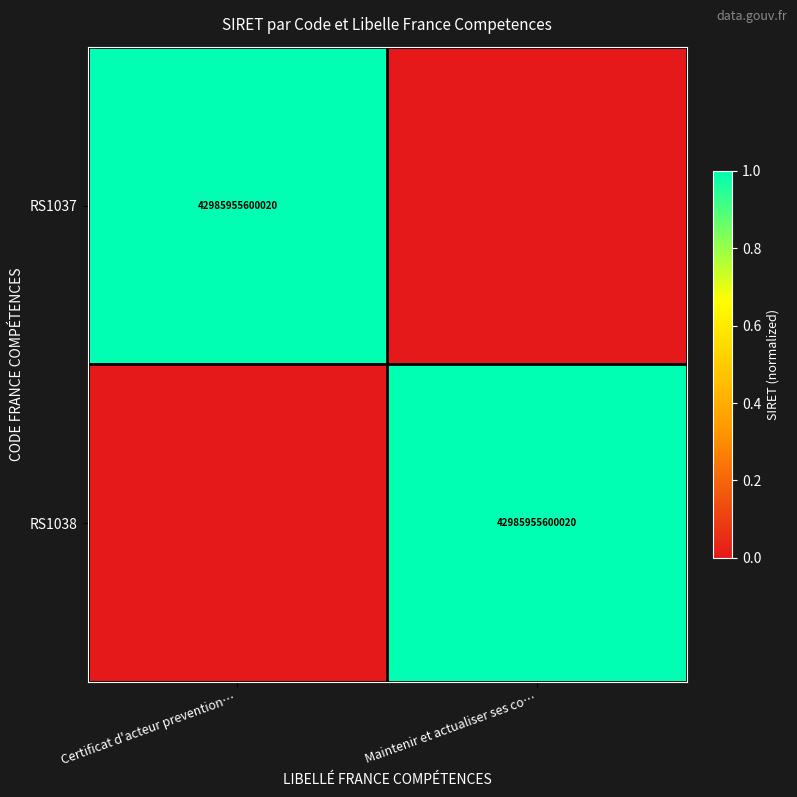

Is it true that RS1038 equals 42985955600020 at Maintenir et actualiser ses co…?

True